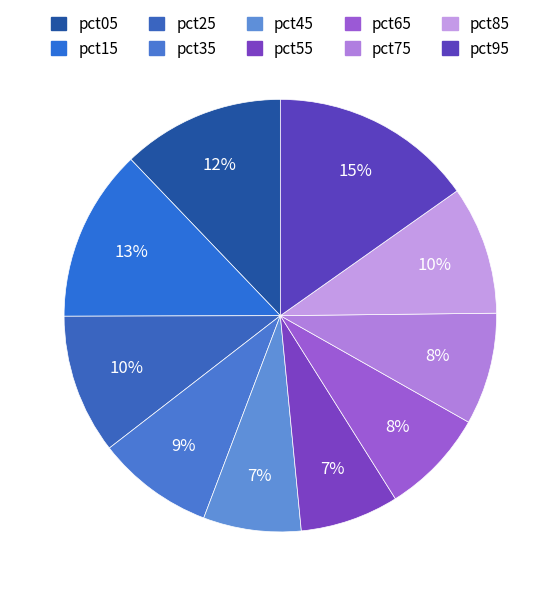

How many slices are in this pie chart?

10